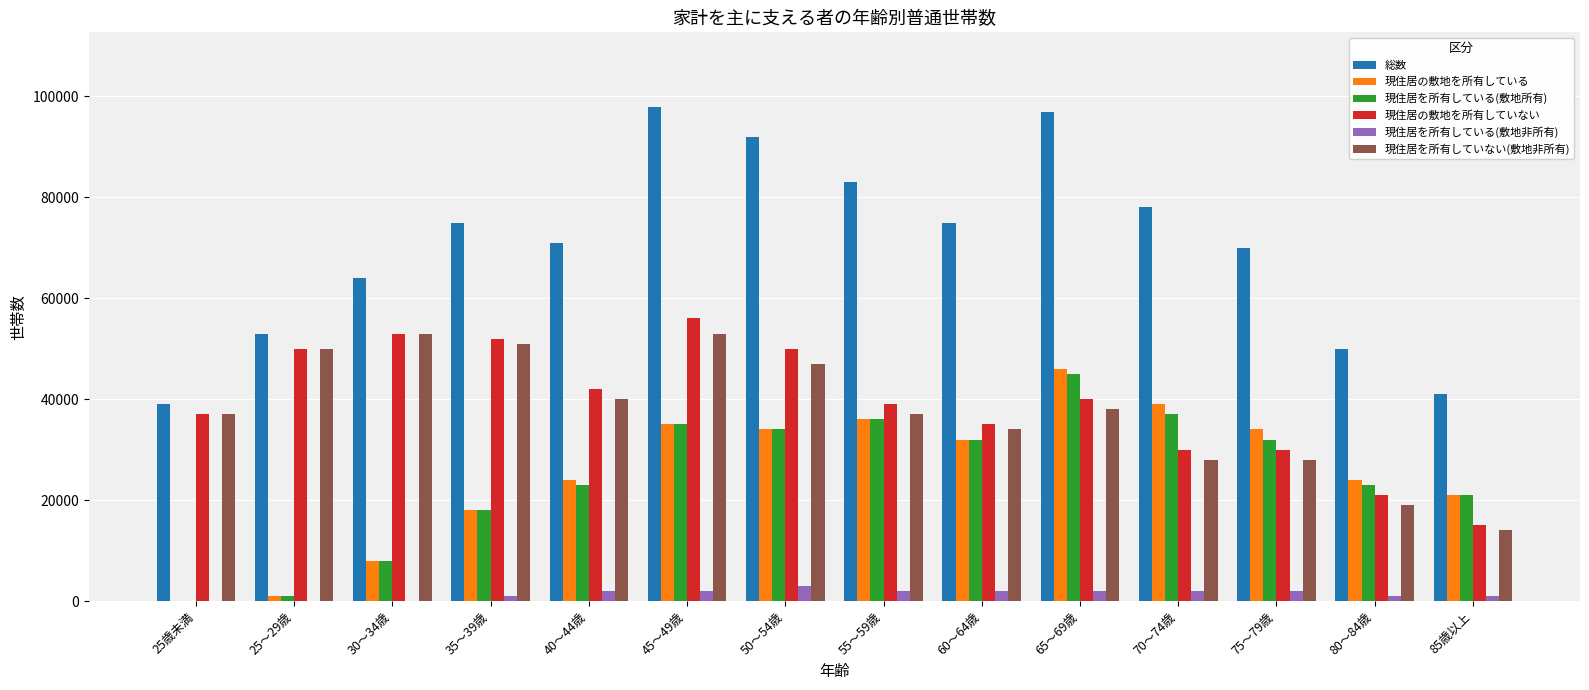

Between 35～39歳 and 75～79歳, which series saw the biggest shift?

現住居を所有していない(敷地非所有)